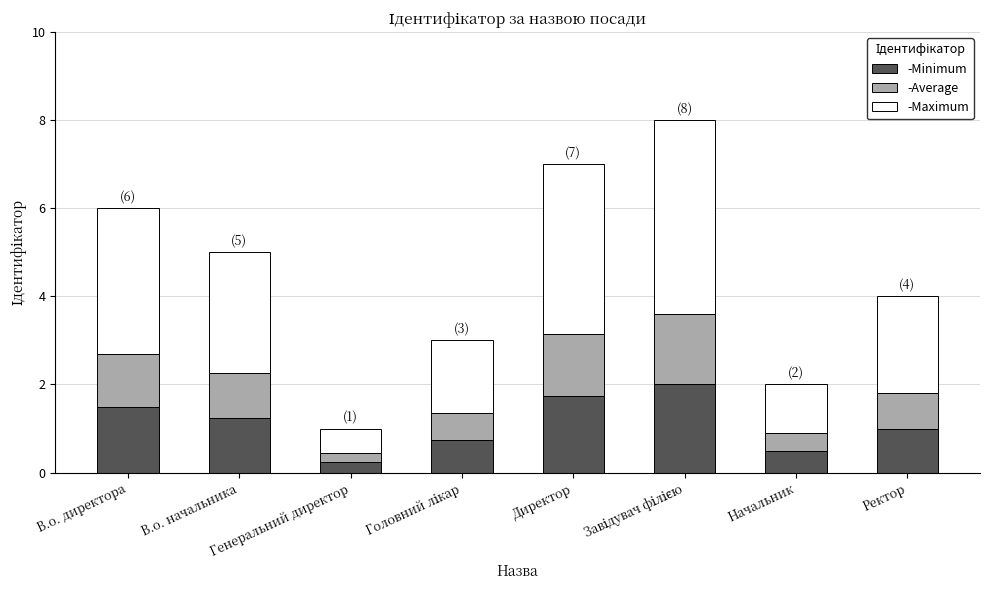

What is the difference between the maximum and second lowest values in the -Minimum series?

1.5